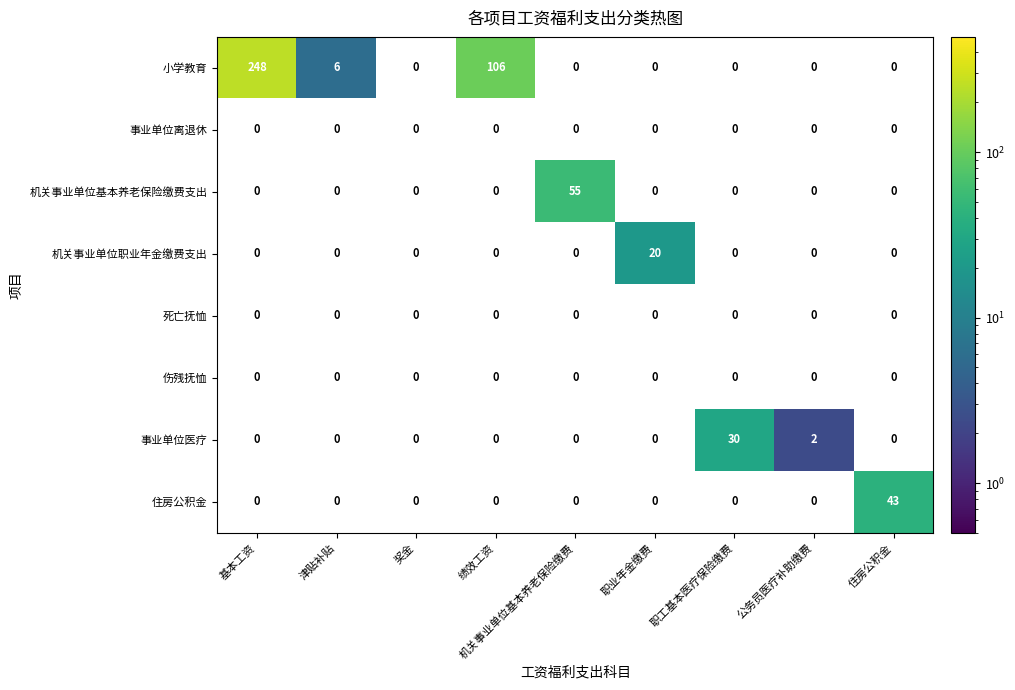

The value of 机关事业单位职业年金缴费支出 at 职业年金缴费 is 13. True or false?

False